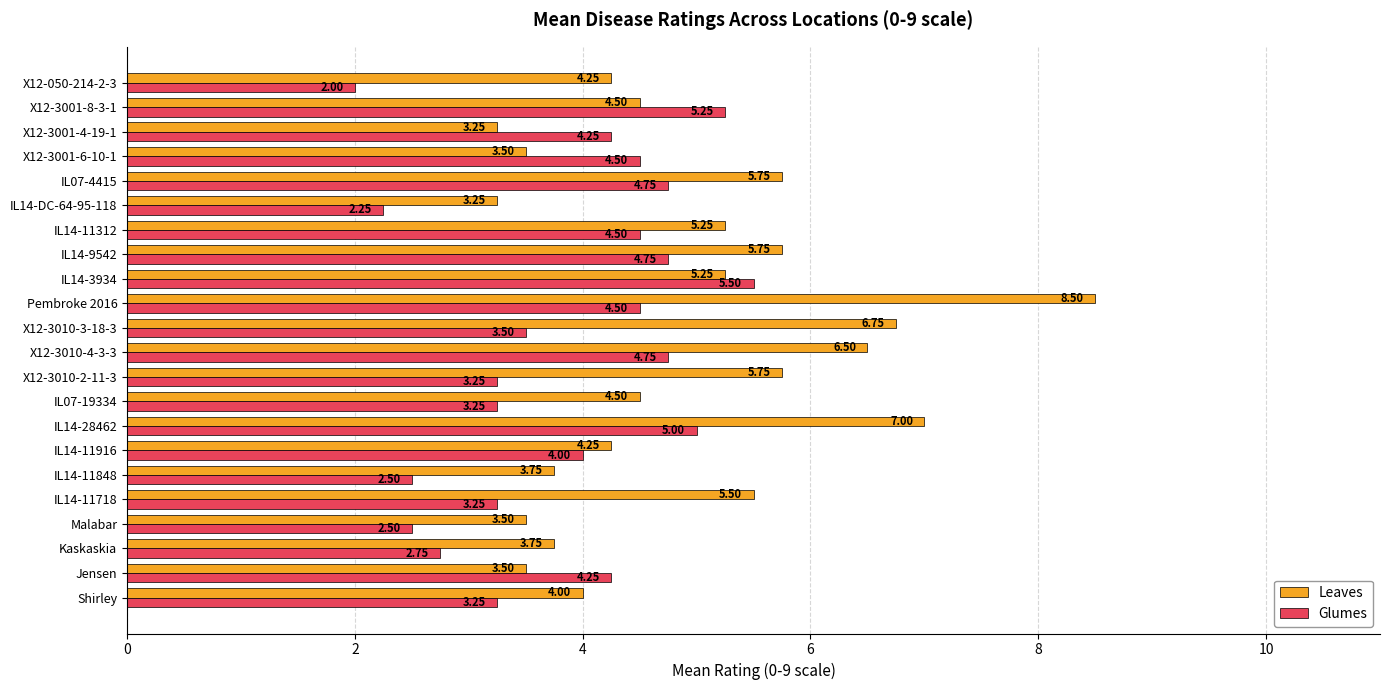

Rank the series by their average value, from highest to lowest.

Leaves, Glumes